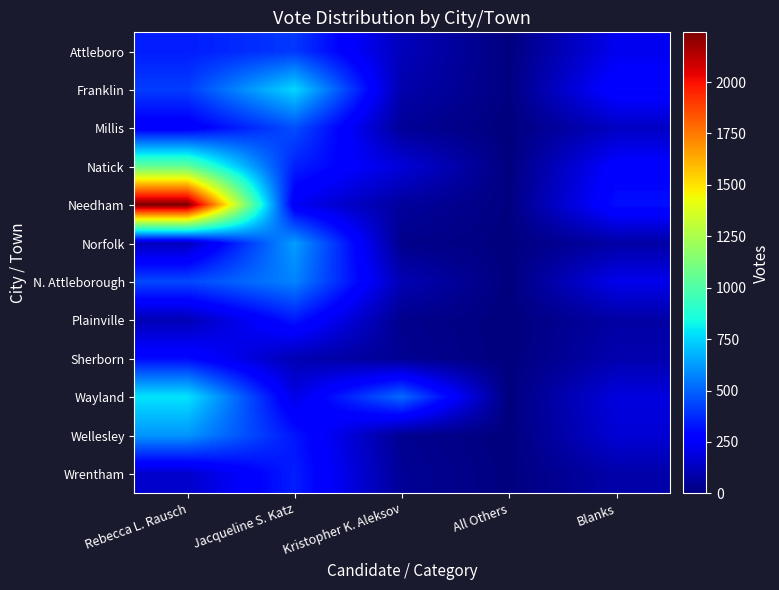

Reading left to right, list all the values displayed in this chart.

Attleboro: Rebecca L. Rausch=344	Jacqueline S. Katz=405	Kristopher K. Aleksov=120	All Others=4	Blanks=220
Franklin: Rebecca L. Rausch=415	Jacqueline S. Katz=756	Kristopher K. Aleksov=91	All Others=7	Blanks=292
Millis: Rebecca L. Rausch=243	Jacqueline S. Katz=454	Kristopher K. Aleksov=49	All Others=0	Blanks=134
Natick: Rebecca L. Rausch=1058	Jacqueline S. Katz=352	Kristopher K. Aleksov=178	All Others=1	Blanks=272
Needham: Rebecca L. Rausch=2242	Jacqueline S. Katz=232	Kristopher K. Aleksov=61	All Others=6	Blanks=312
Norfolk: Rebecca L. Rausch=122	Jacqueline S. Katz=628	Kristopher K. Aleksov=27	All Others=3	Blanks=77
N. Attleborough: Rebecca L. Rausch=438	Jacqueline S. Katz=572	Kristopher K. Aleksov=106	All Others=1	Blanks=216
Plainville: Rebecca L. Rausch=109	Jacqueline S. Katz=331	Kristopher K. Aleksov=31	All Others=0	Blanks=75
Sherborn: Rebecca L. Rausch=299	Jacqueline S. Katz=104	Kristopher K. Aleksov=41	All Others=0	Blanks=95
Wayland: Rebecca L. Rausch=783	Jacqueline S. Katz=202	Kristopher K. Aleksov=516	All Others=1	Blanks=189
Wellesley: Rebecca L. Rausch=612	Jacqueline S. Katz=327	Kristopher K. Aleksov=37	All Others=0	Blanks=170
Wrentham: Rebecca L. Rausch=152	Jacqueline S. Katz=347	Kristopher K. Aleksov=48	All Others=4	Blanks=86